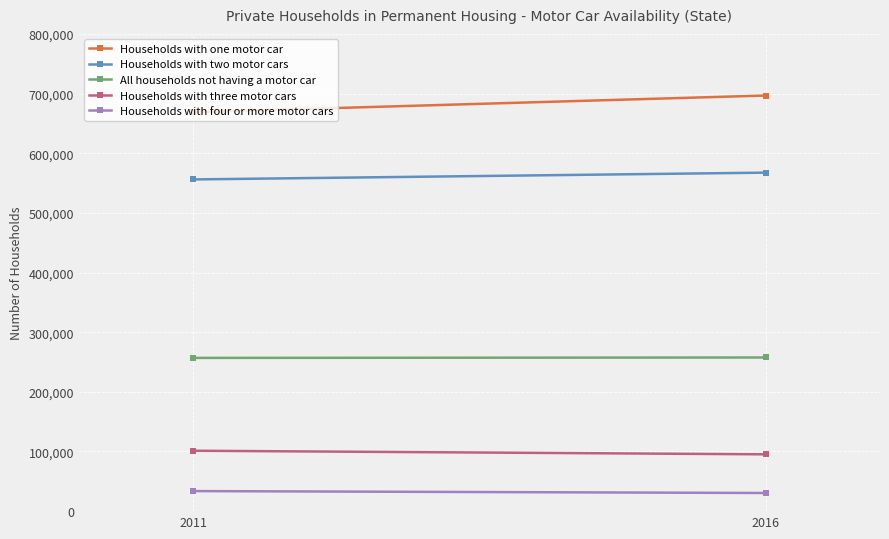

What are all the series names shown in the legend?

Households with one motor car, Households with two motor cars, All households not having a motor car, Households with three motor cars, Households with four or more motor cars